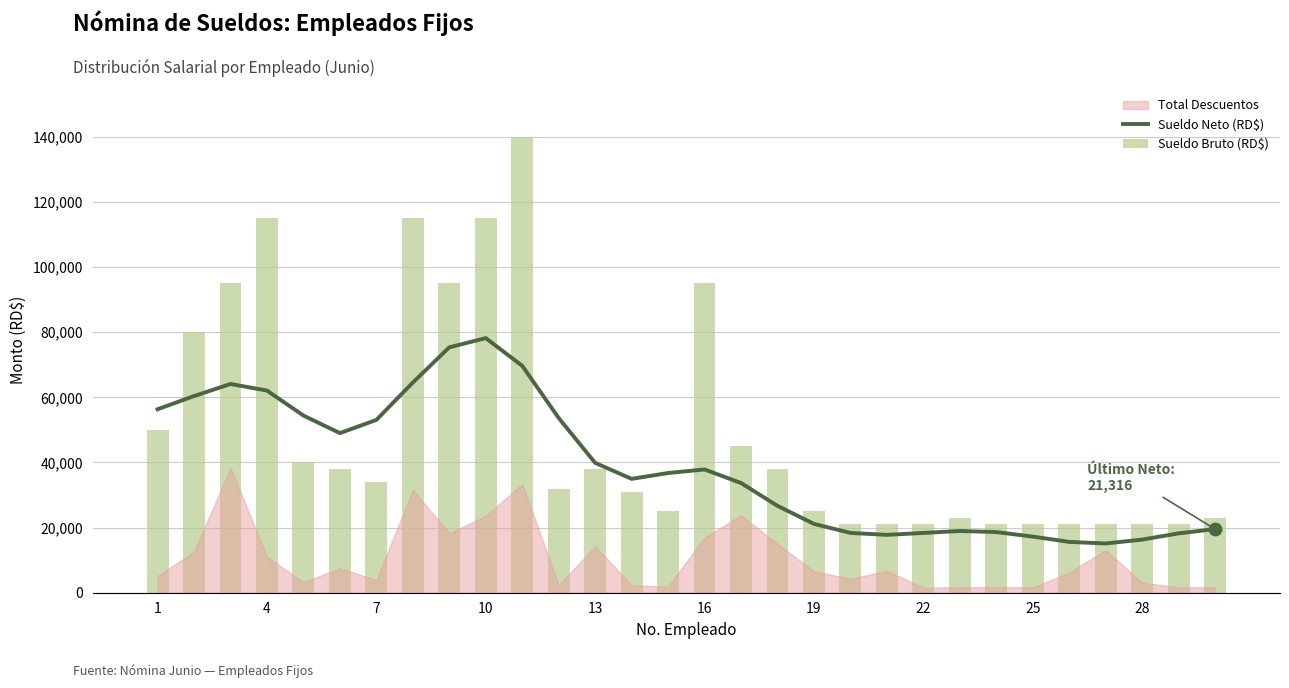

Is the value of Sueldo Bruto (RD$) at 20 greater than the value of Sueldo Neto (RD$) at 15?

No